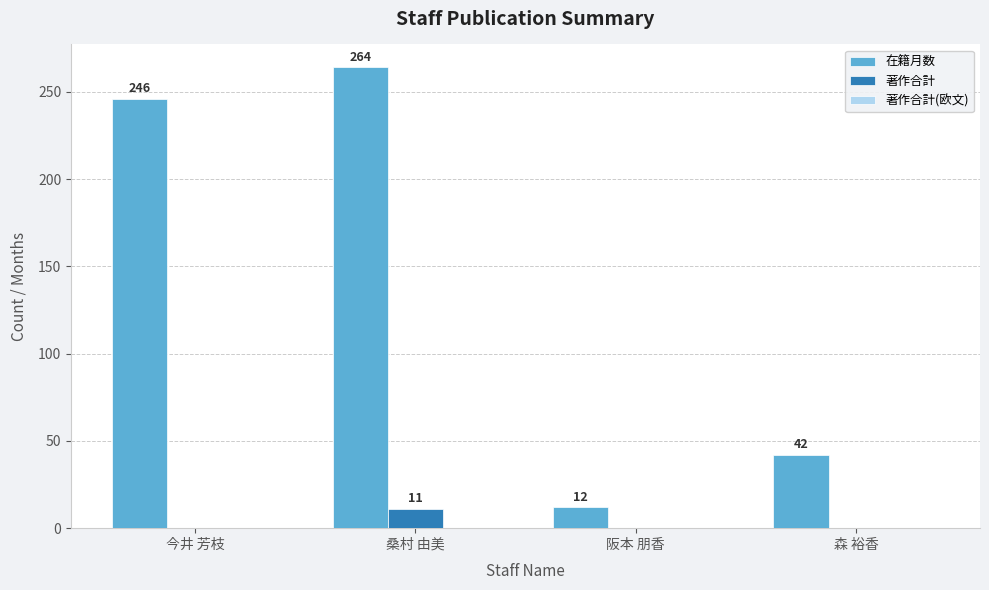

Count the number of categories in the chart.

4